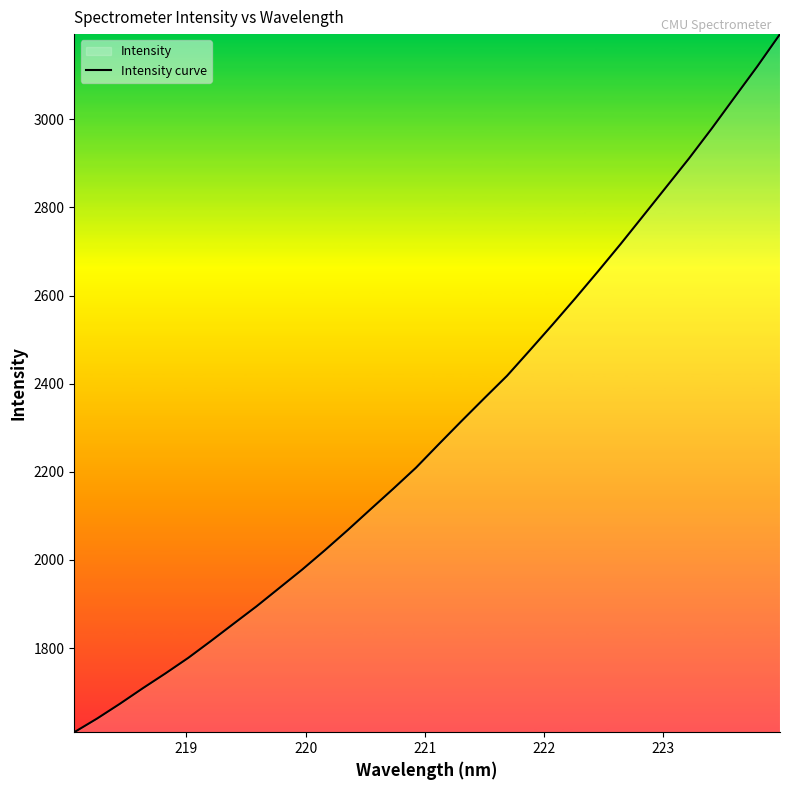

What is the greatest value displayed?

3193.4